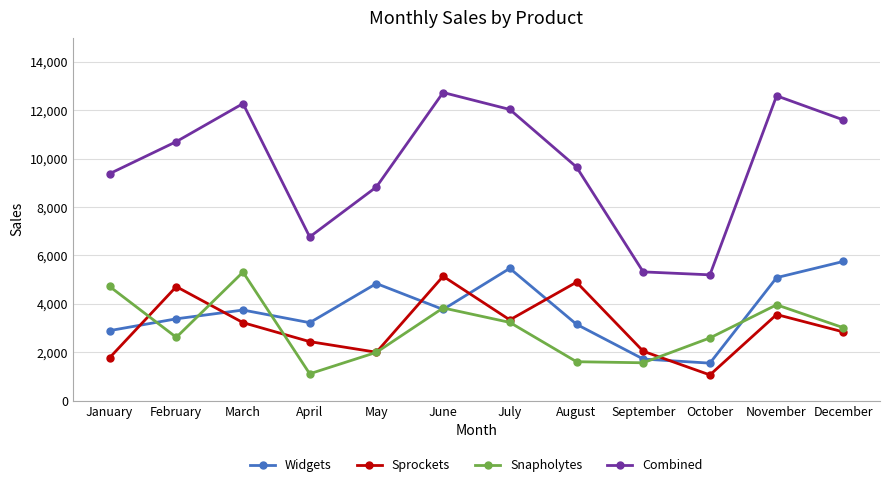

True or false: Snapholytes and Combined intersect in this chart.

False